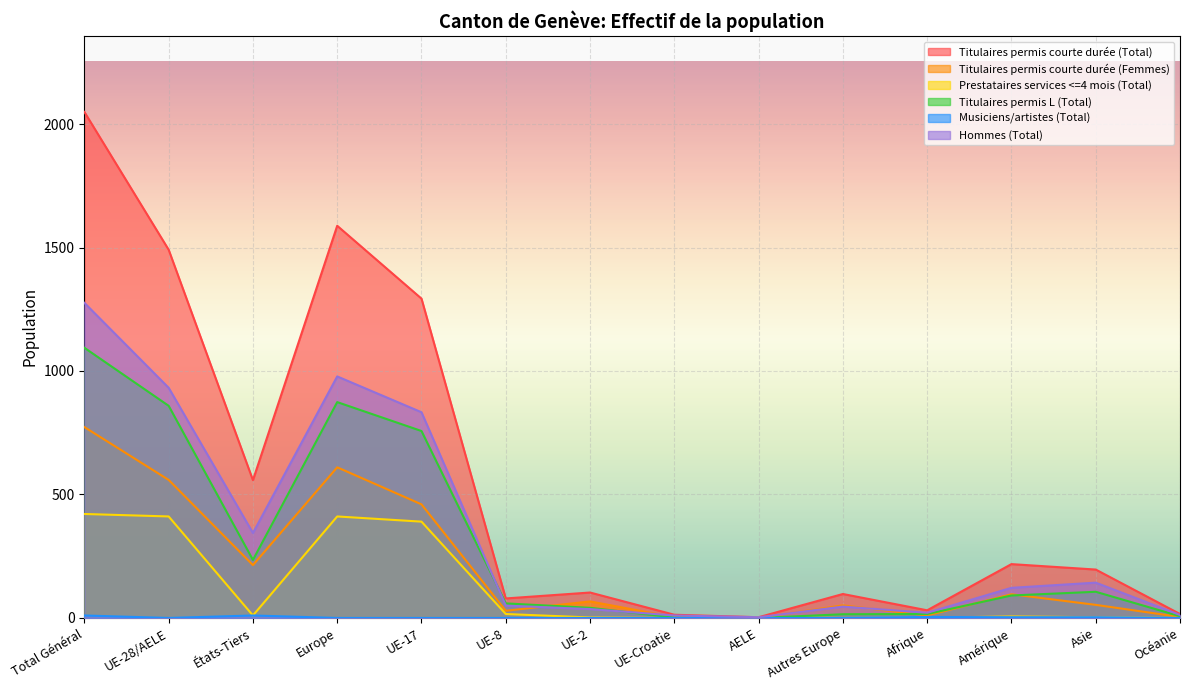

Which label corresponds to the smallest value in the chart?

AELE